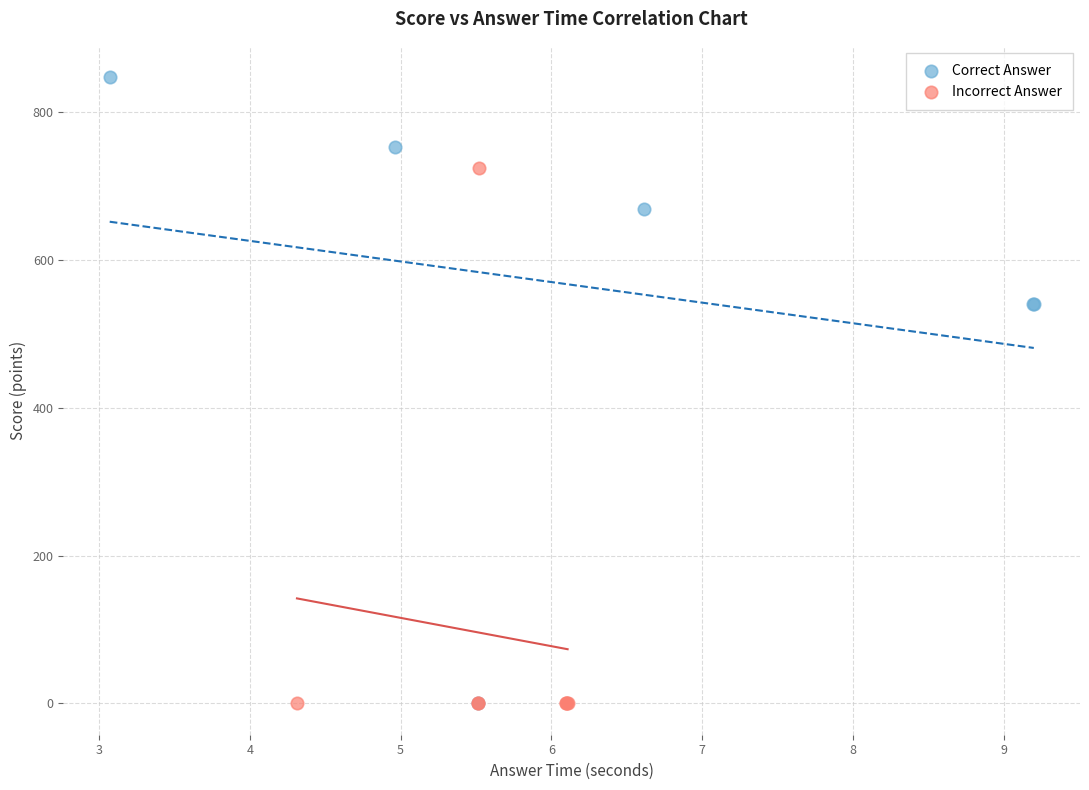

Which series has the widest spread of Y values?

Correct Answer